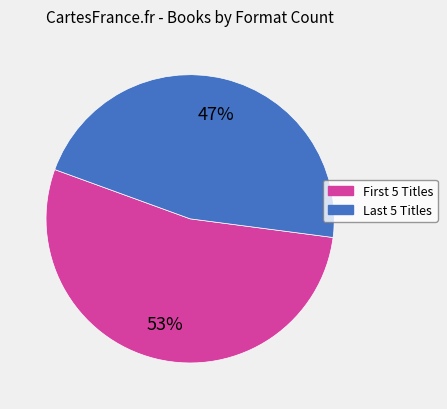

To the nearest percent, what is the average slice percentage?

50%